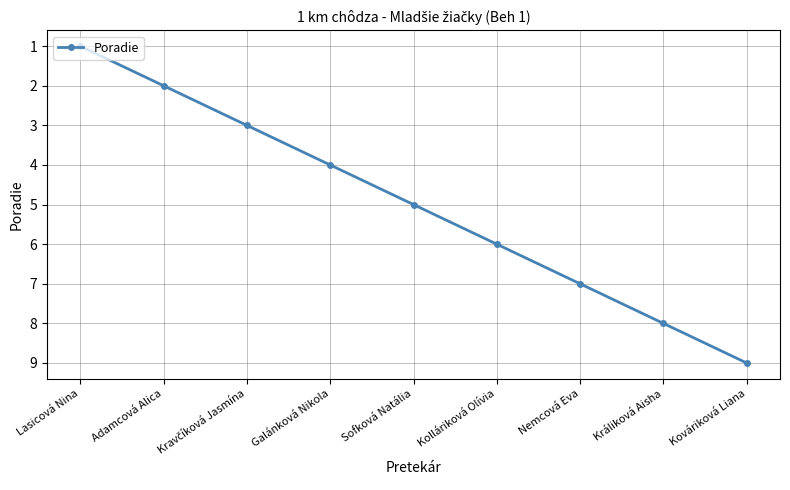

Between Králiková Aisha and Adamcová Alica, which is larger?

Králiková Aisha